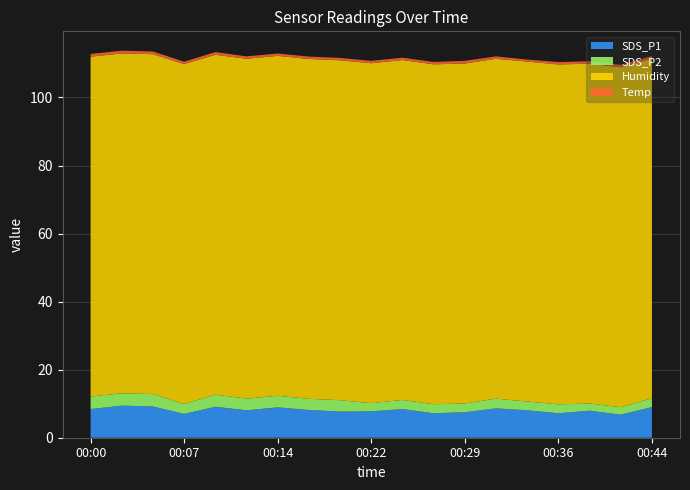

Reading left to right, what are all the values shown in this chart?

SDS_P1: 8.4	9.4	9.2	7.0	9.1	8.1	8.9	8.2	7.7	7.8	8.4	7.2	7.5	8.6	8.1	7.2	8.0	6.8	9.0
SDS_P2: 3.7	3.6	3.6	2.9	3.5	3.4	3.4	3.3	3.3	2.4	2.7	2.6	2.6	2.9	2.6	2.6	2.1	2.2	2.6
Humidity: 99.9	99.9	99.9	99.9	99.9	99.9	99.9	99.9	99.9	99.9	99.9	99.9	99.9	99.9	99.9	99.9	99.9	99.9	99.9
Temp: 0.8	0.8	0.8	0.7	0.8	0.7	0.7	0.7	0.7	0.7	0.7	0.7	0.8	0.7	0.6	0.7	0.7	0.7	0.7